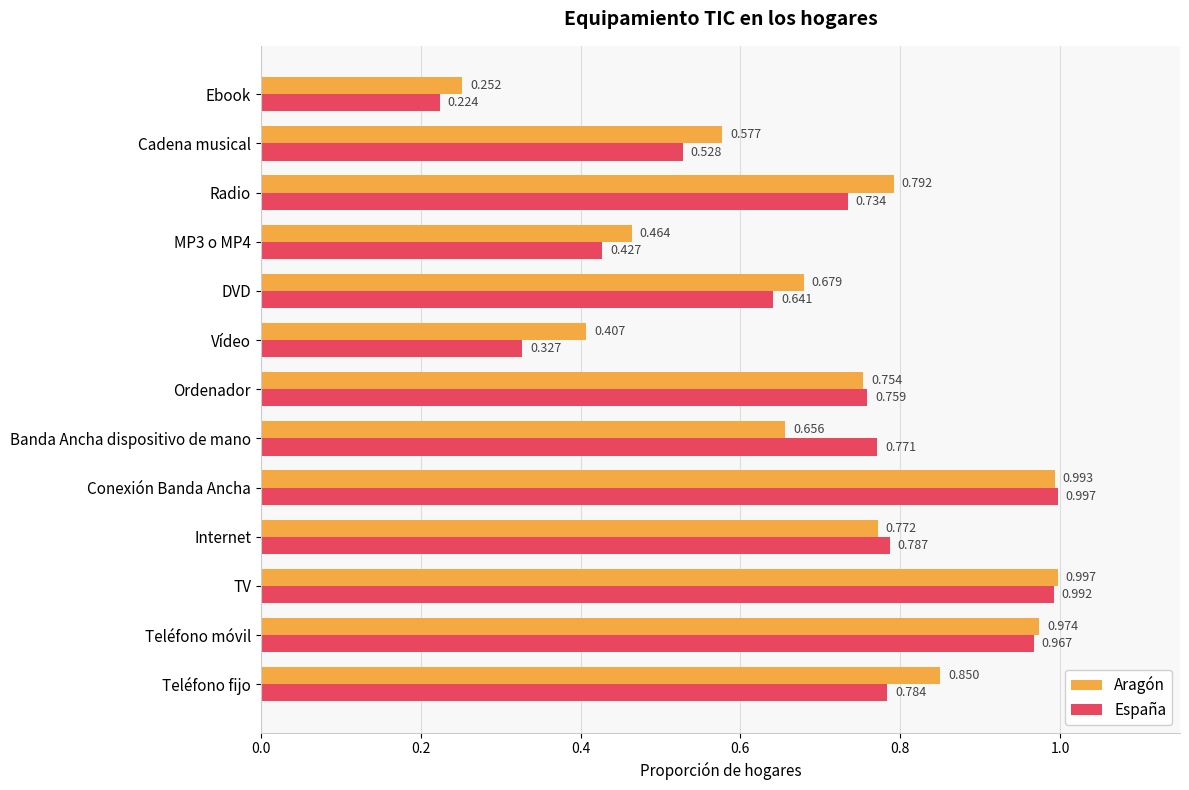

Which series has the largest range (max minus min)?

España